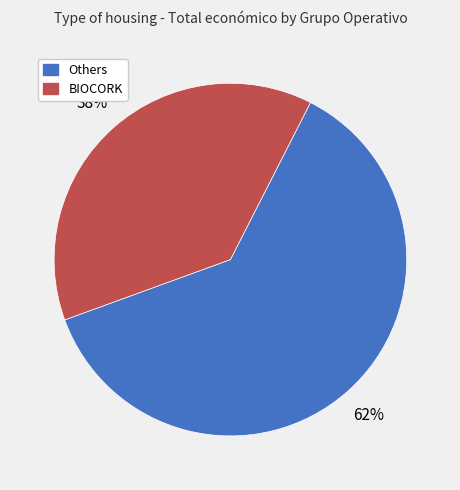

To the nearest percent, what is the difference between the largest and smallest slice percentages?

24%